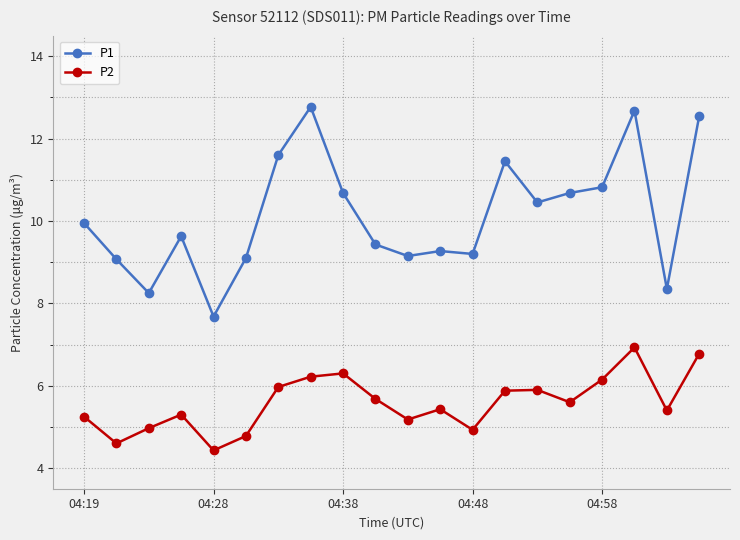

Which series has the largest range (max minus min)?

P1